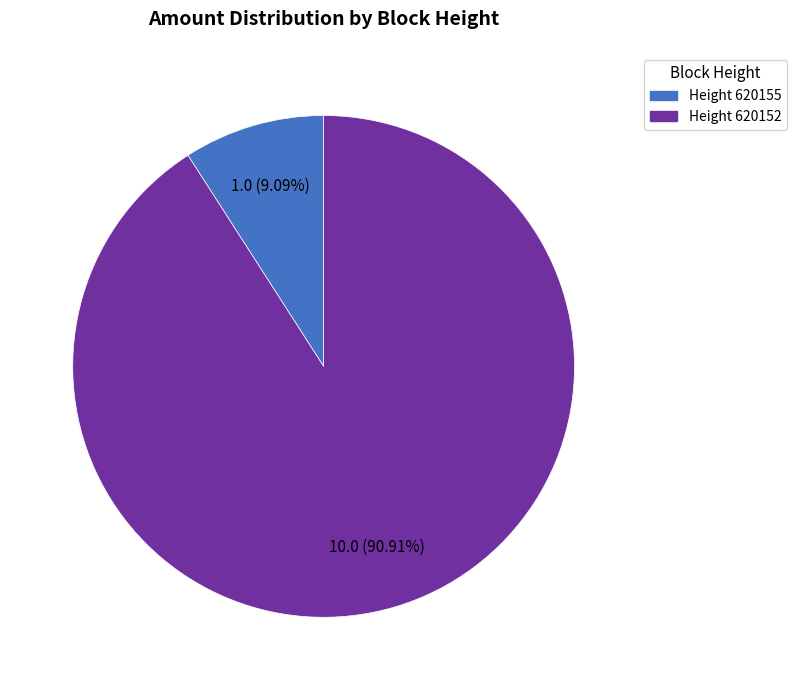

Is there a majority slice in this chart?

Yes